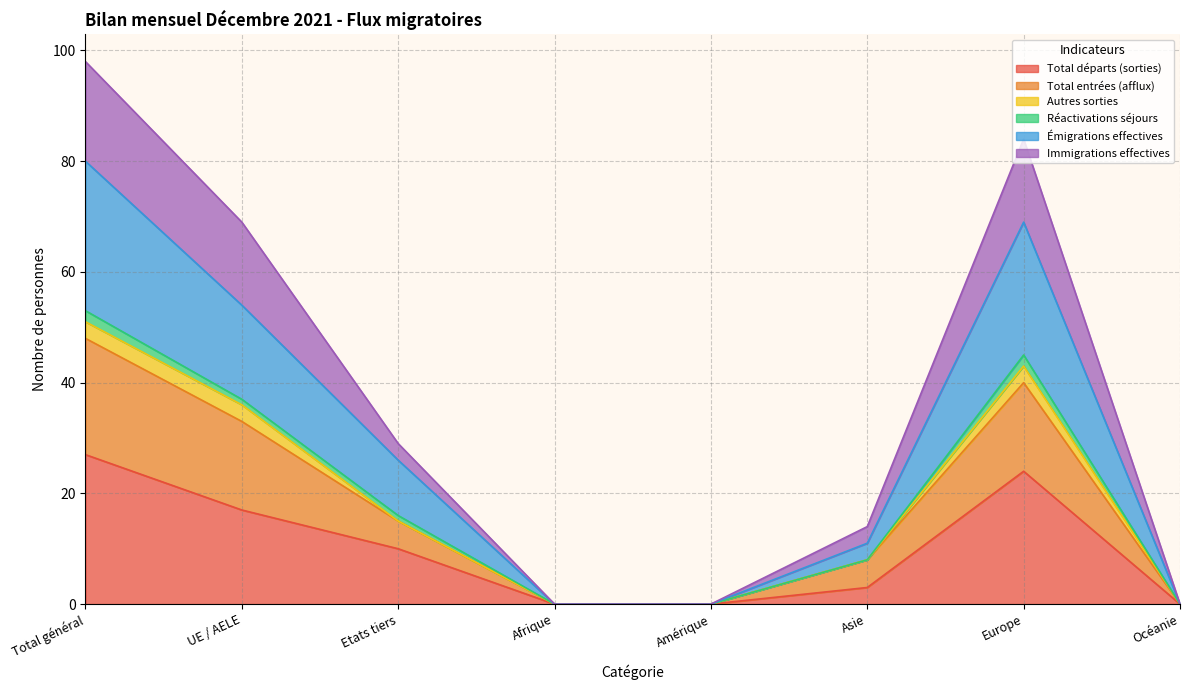

At which label is Total départs (sorties) closest to 13?

Etats tiers